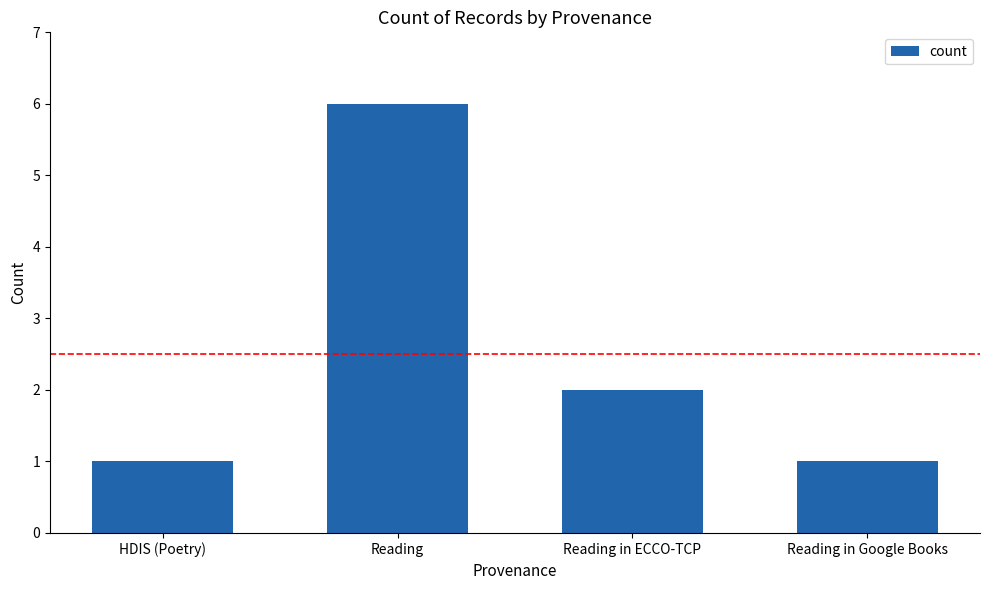

How many categories are shown in the chart?

4